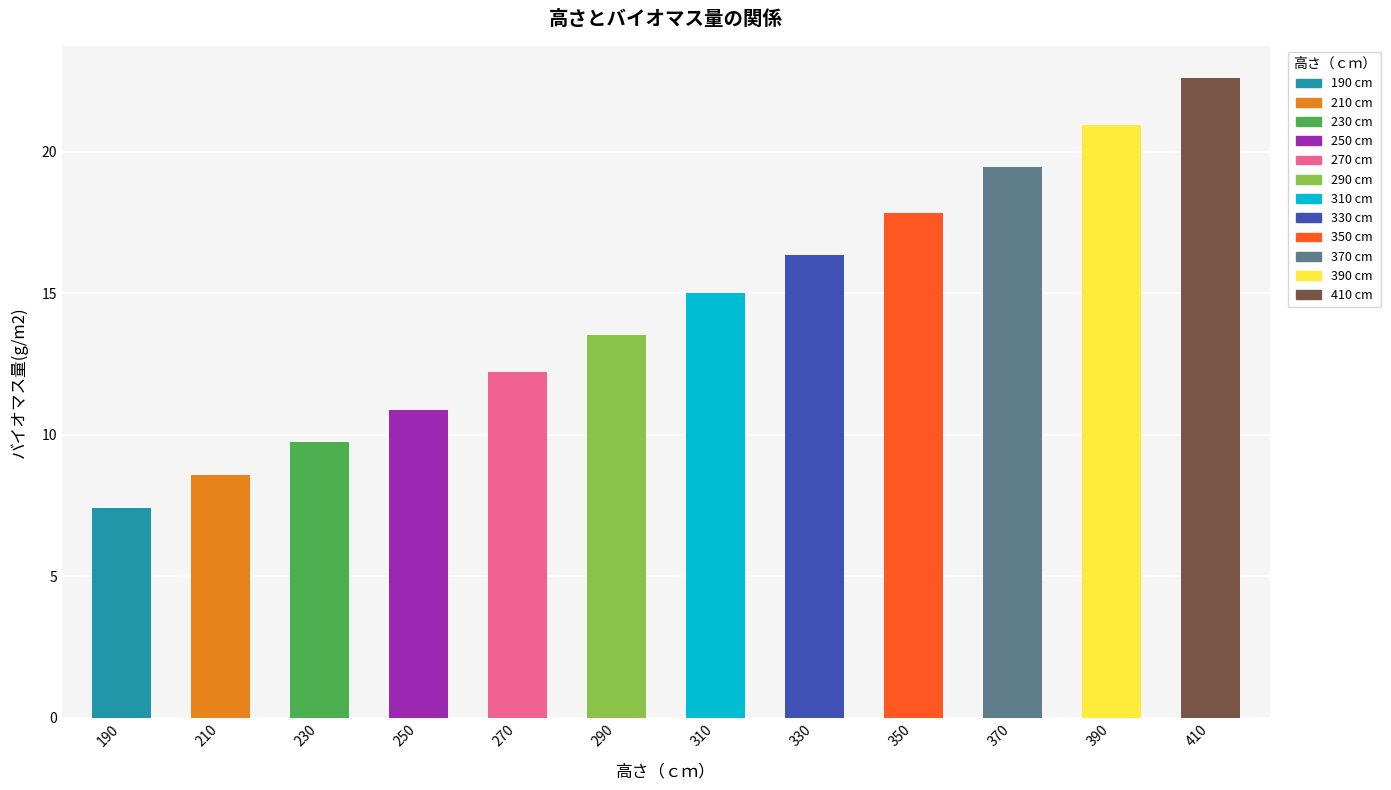

What is the value of the 2nd bar from the left?

8.6